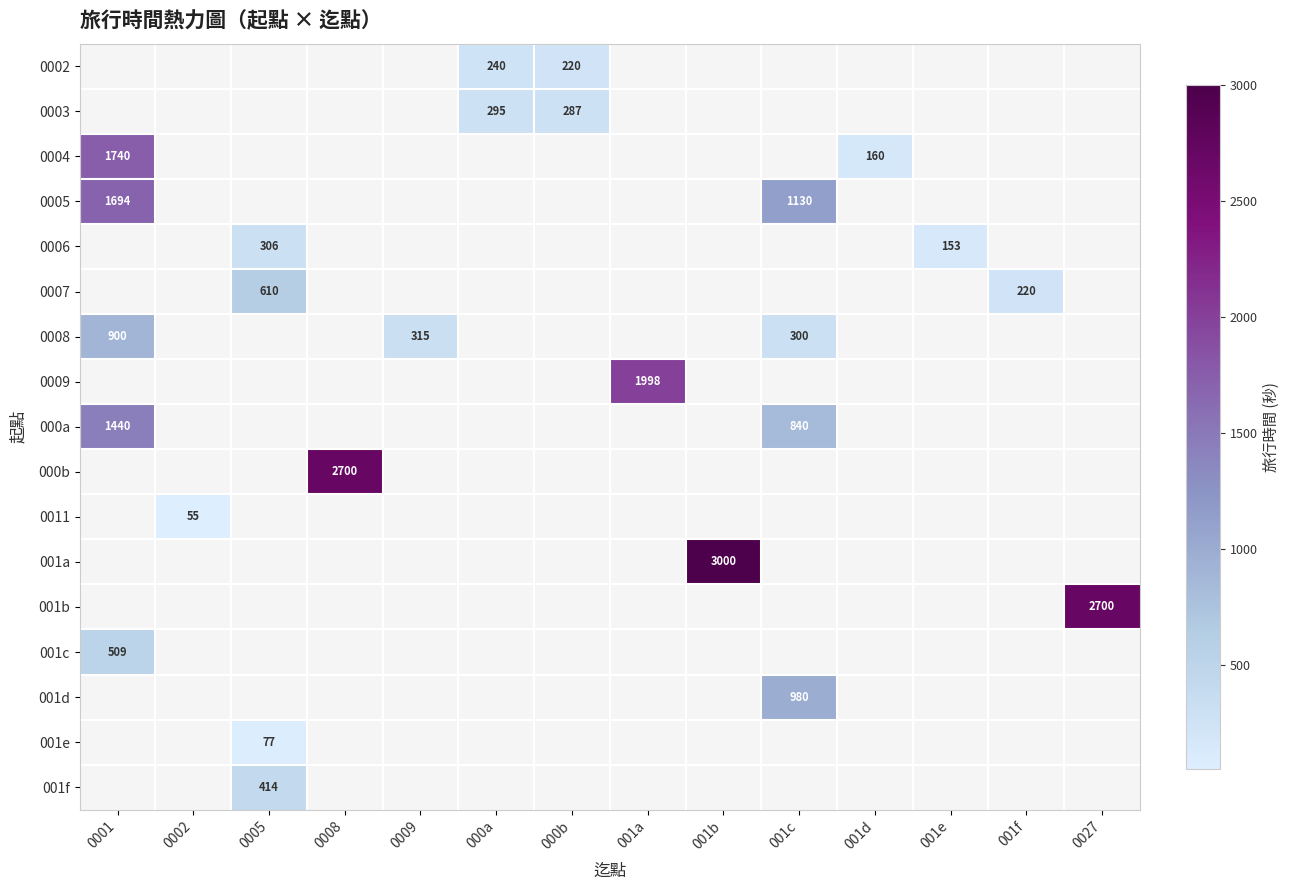

What is the maximum value shown in the chart?

3000.0